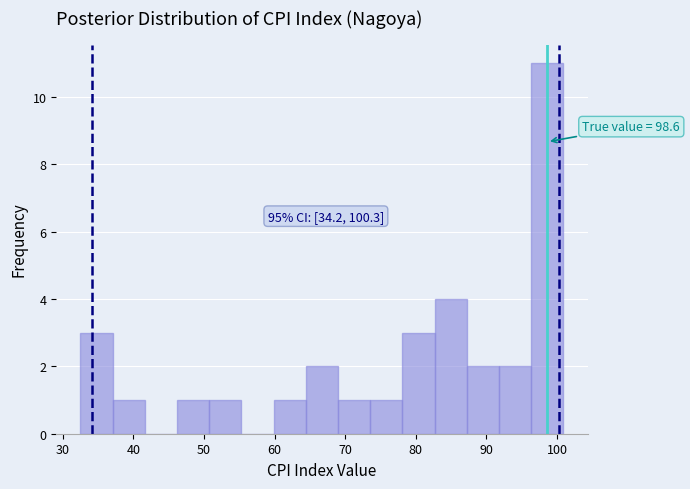

Which range on the x-axis has the tallest bar?

96 to 101